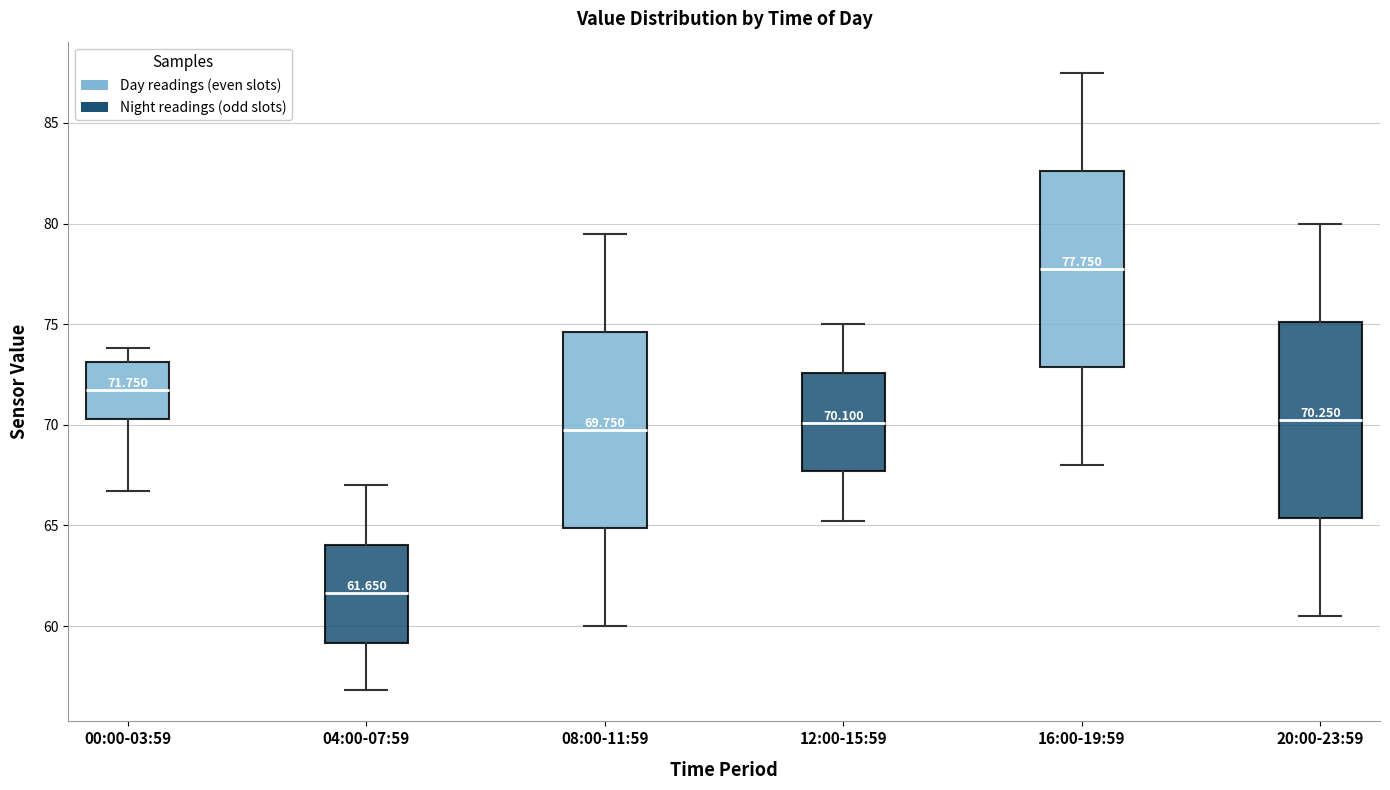

Which box has the highest median line?

16:00-19:59